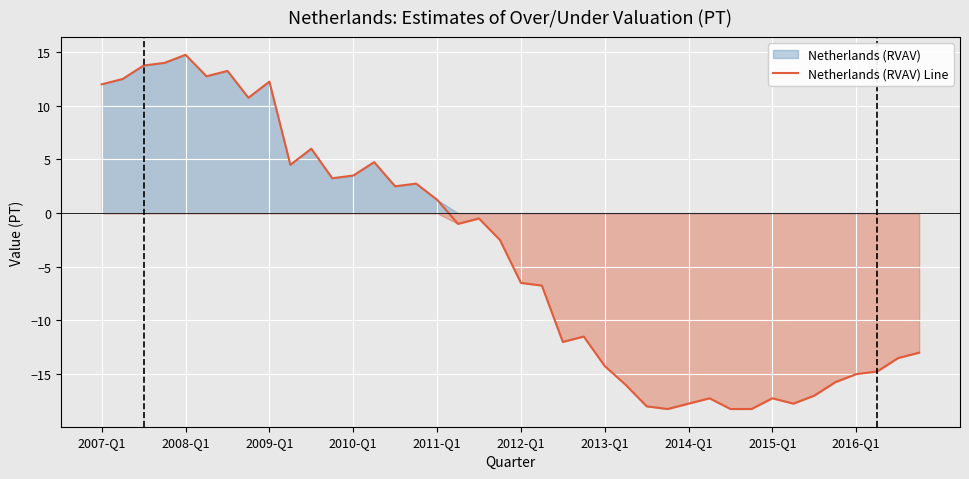

At which label does Netherlands (RVAV) Line reach its peak?

2008-Q1